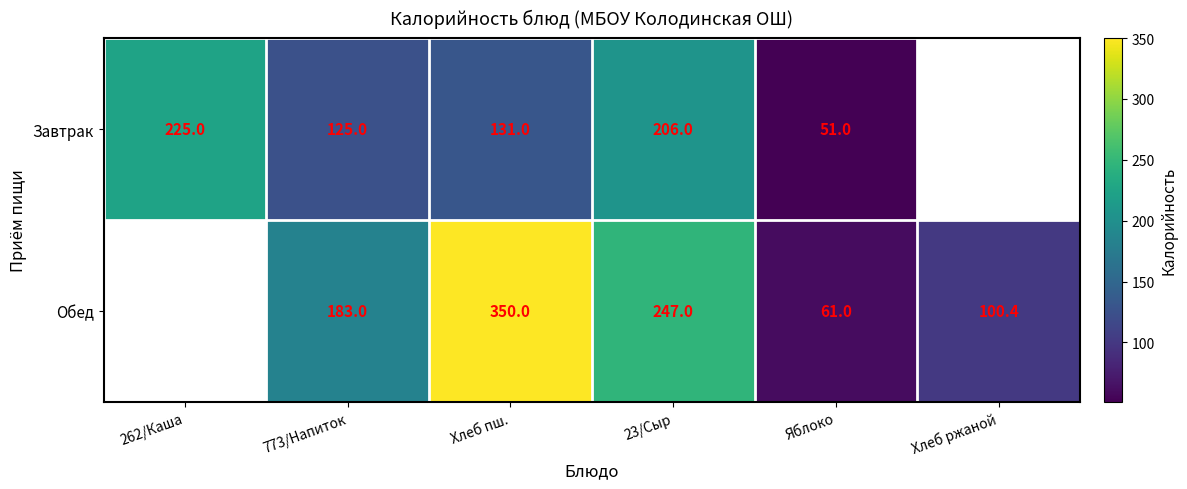

Is the value of Обед at Хлеб ржаной greater than the value of Завтрак at 773/Напиток?

No